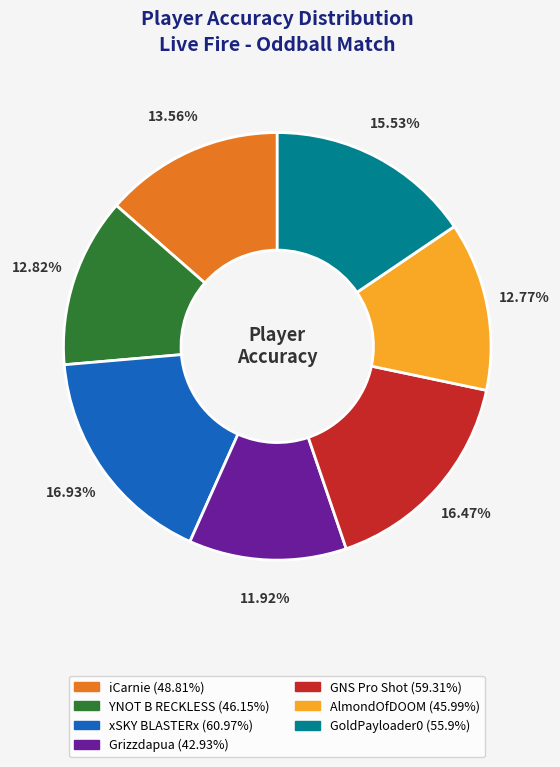

True or false: iCarnie accounts for 4% of the total.

False